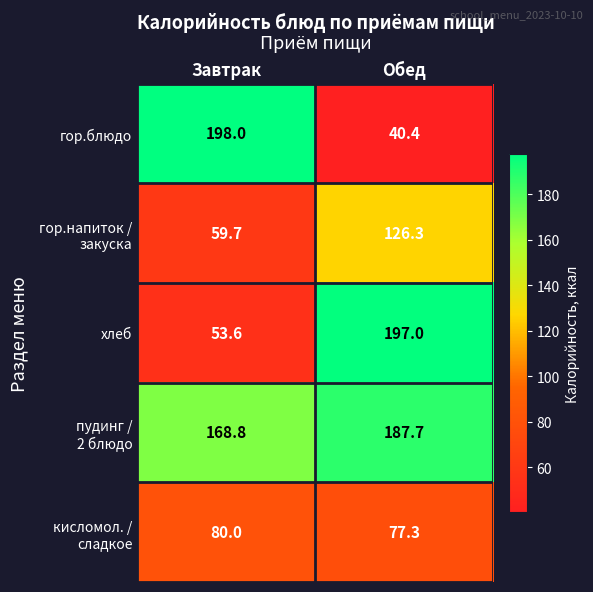

What is the total value across all series at Обед?

628.7